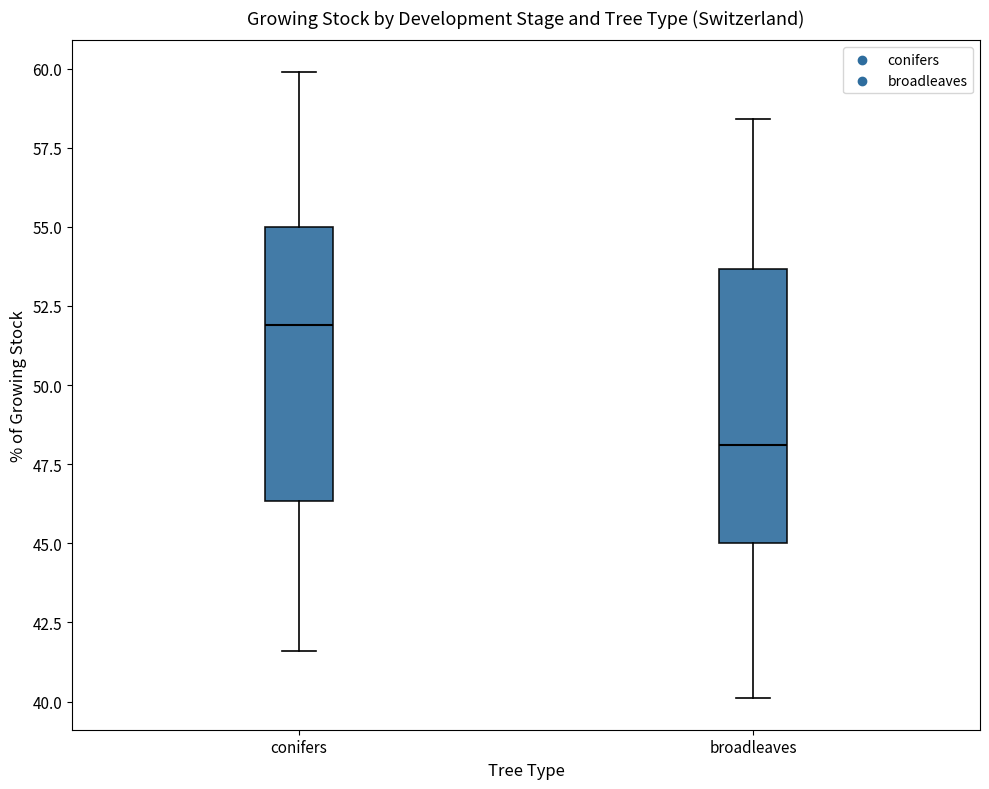

Reading left to right, transcribe this box plot: for each box, give where its median line is, the range the box spans, and where its two whiskers end, as read against the y-axis. The values are not printed on the chart, so give them approximately, as read against the axis.

conifers: median 52.0, box 46.5 to 55.0, whiskers 41.5 to 60.0
broadleaves: median 48.0, box 45.0 to 53.5, whiskers 40.0 to 58.5